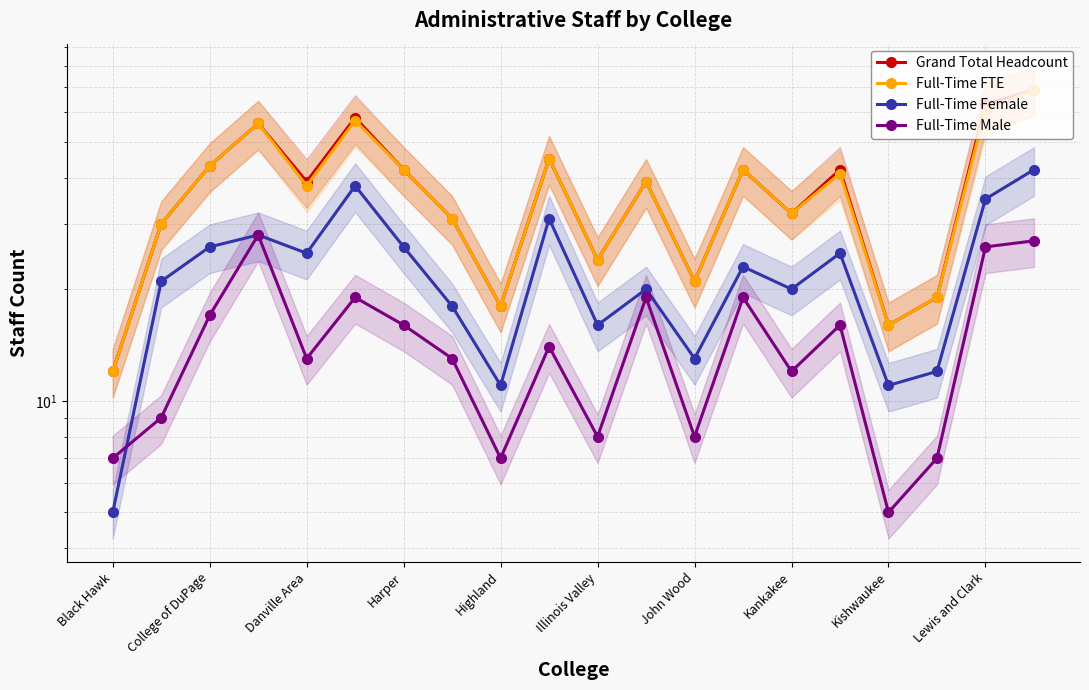

True or false: Full-Time Male and Full-Time Female cross at least once.

True